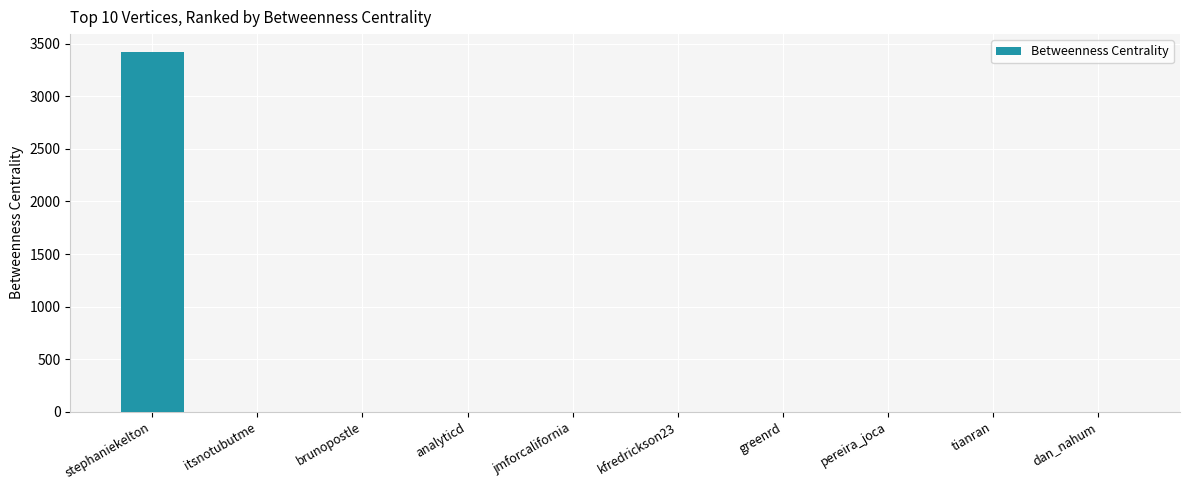

Which has a higher value, stephaniekelton or brunopostle?

stephaniekelton